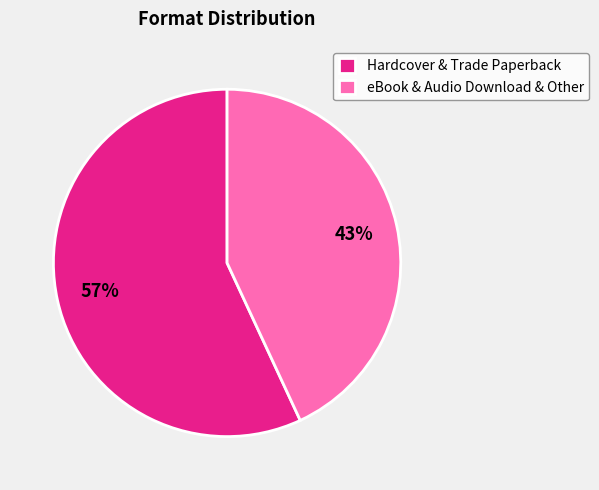

Which slice is the smallest?

eBook & Audio Download & Other